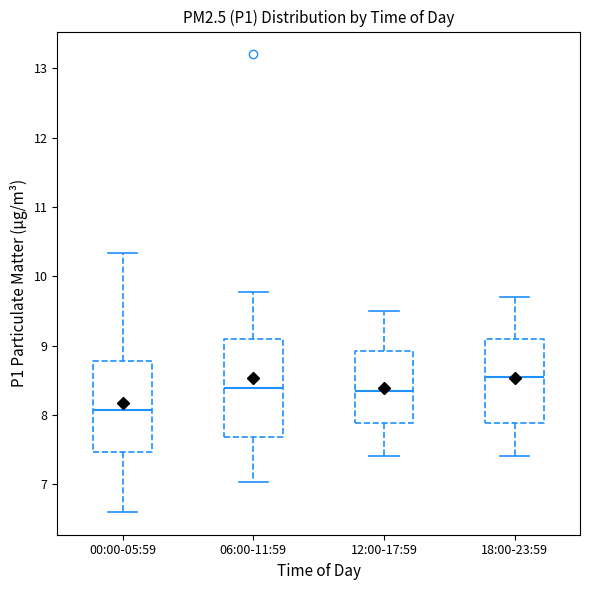

Reading left to right, transcribe this box plot: for each box, give where its median line is, the range the box spans, and where its two whiskers end, as read against the y-axis. The values are not printed on the chart, so give them approximately, as read against the axis.

00:00-05:59: median 8.1, box 7.5 to 8.8, whiskers 6.6 to 10.3
06:00-11:59: median 8.4, box 7.7 to 9.1, whiskers 7.0 to 9.8
12:00-17:59: median 8.4, box 7.9 to 8.9, whiskers 7.4 to 9.5
18:00-23:59: median 8.6, box 7.9 to 9.1, whiskers 7.4 to 9.7